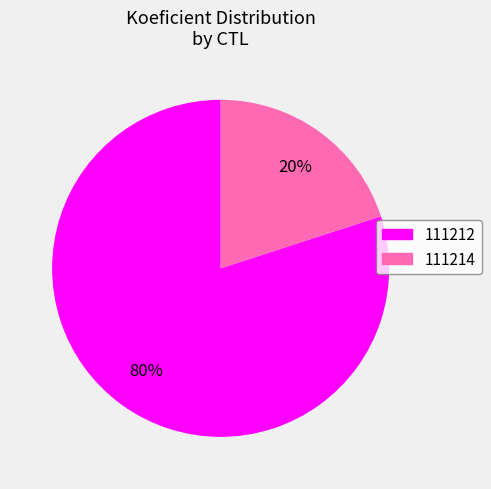

To the nearest percent, what percentage of the pie is 111212?

80%